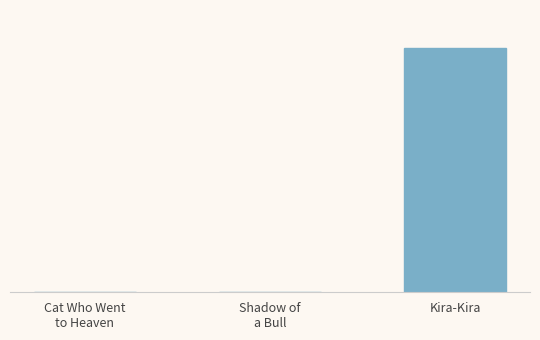

Reading left to right, extract all data points from this chart.

6701	6346	19010668